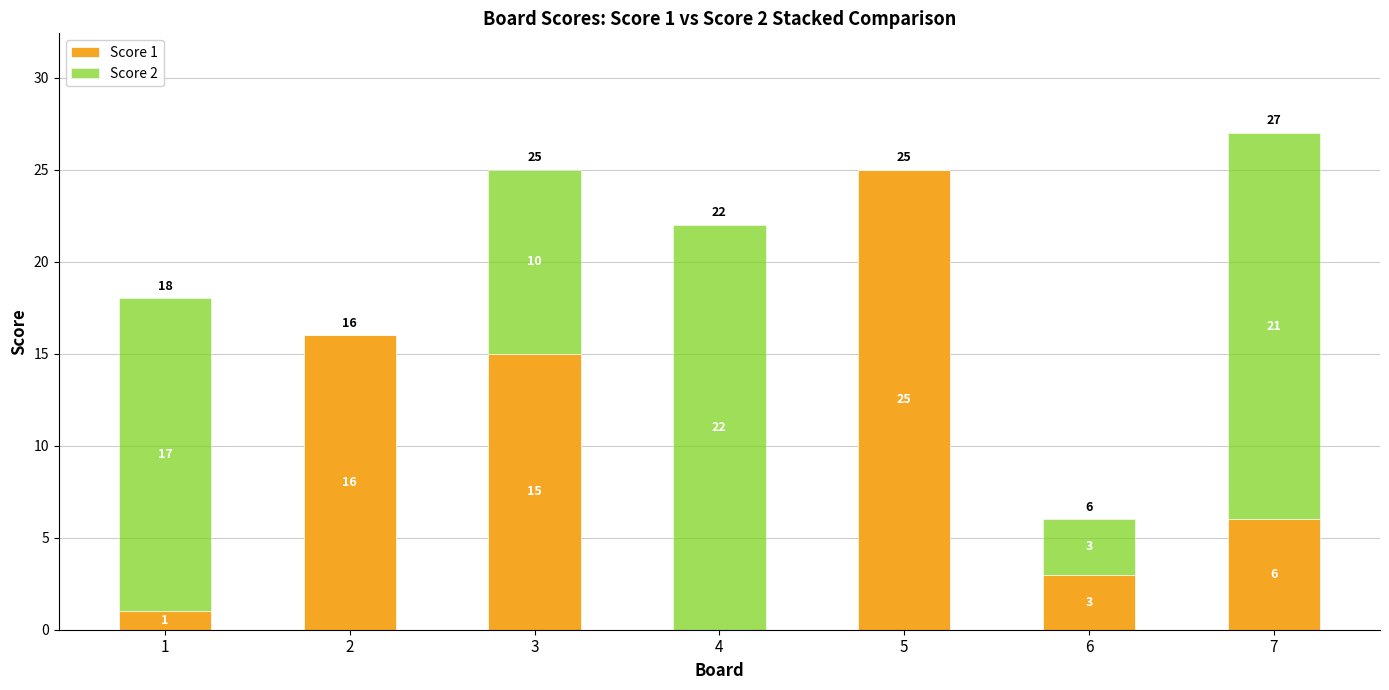

Which category has the highest value in the Score 1 series?

5